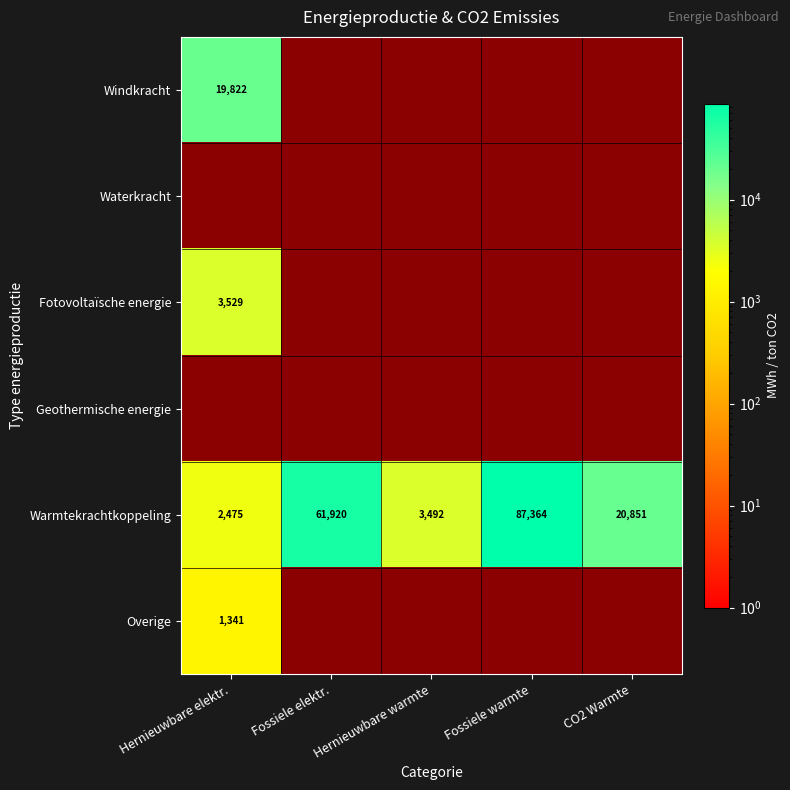

How many series are shown in this chart?

6